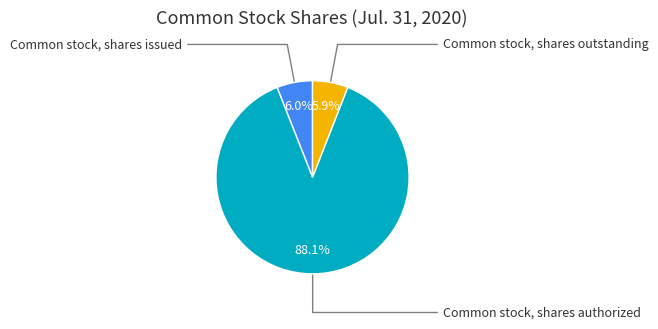

The Common stock, shares outstanding slice represents 19% of the pie. True or false?

False